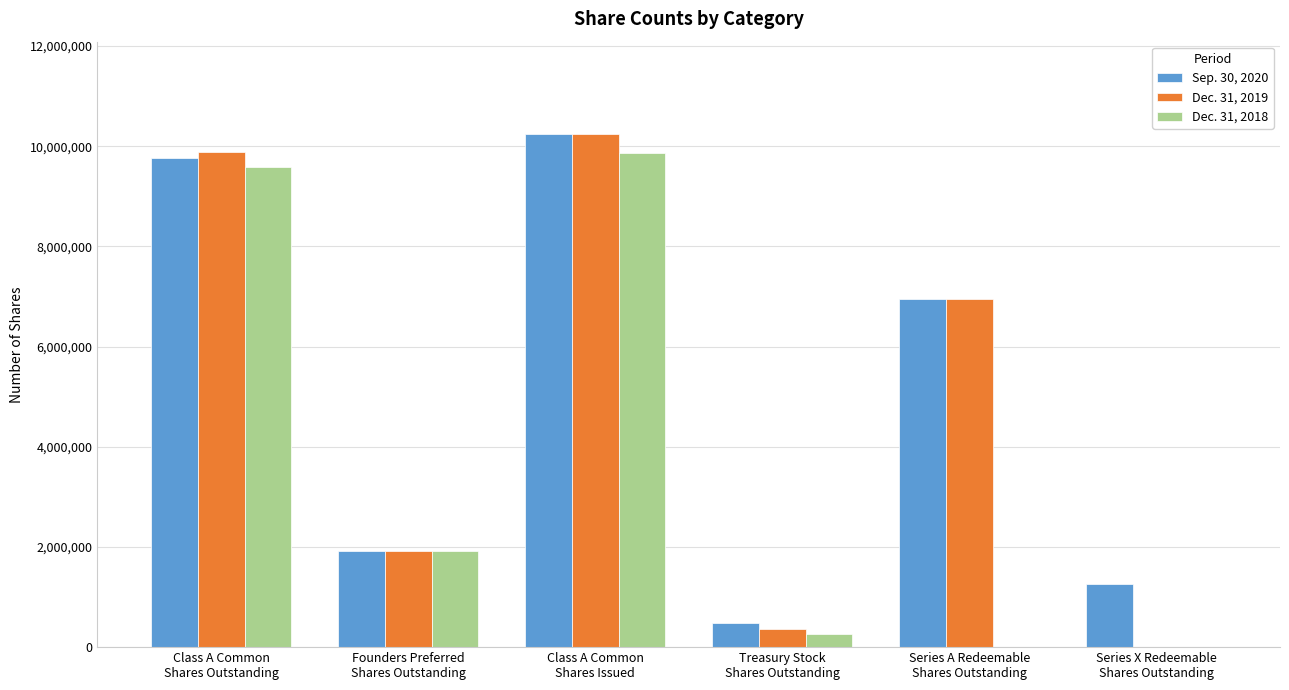

Reading right to left, what are all the values shown in this chart?

Sep. 30, 2020: 1251971	6956100	480965	10244043	1922600	9763078
Dec. 31, 2019: 0	6956100	363766	10244043	1922600	9880277
Dec. 31, 2018: 0	0	262116	9855336	1922600	9593220